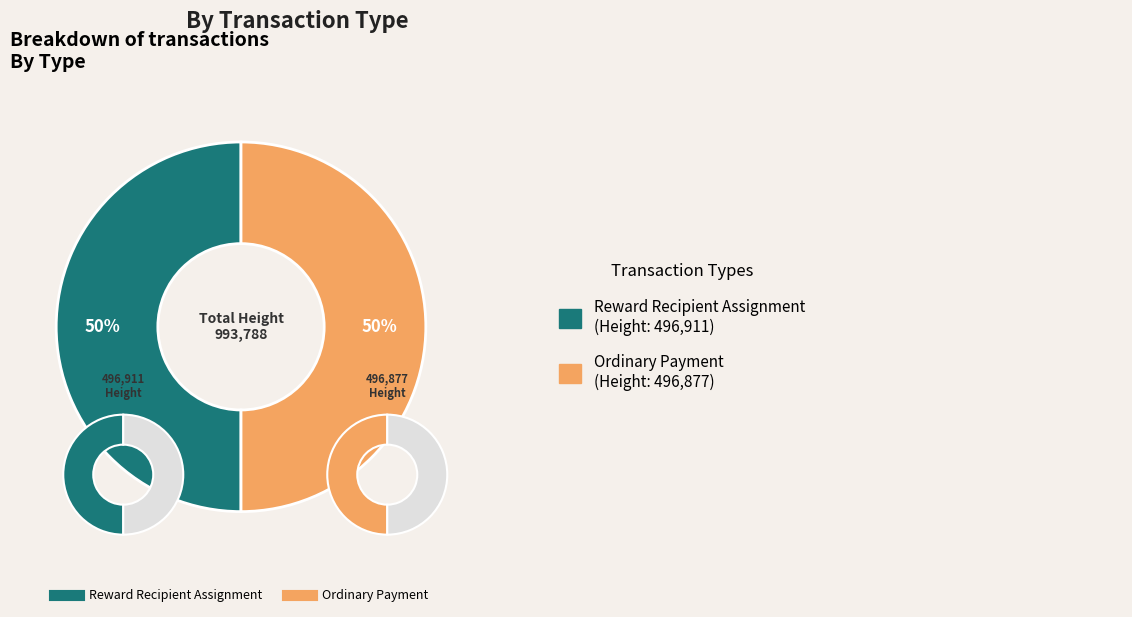

Count the number of slices in the pie.

2